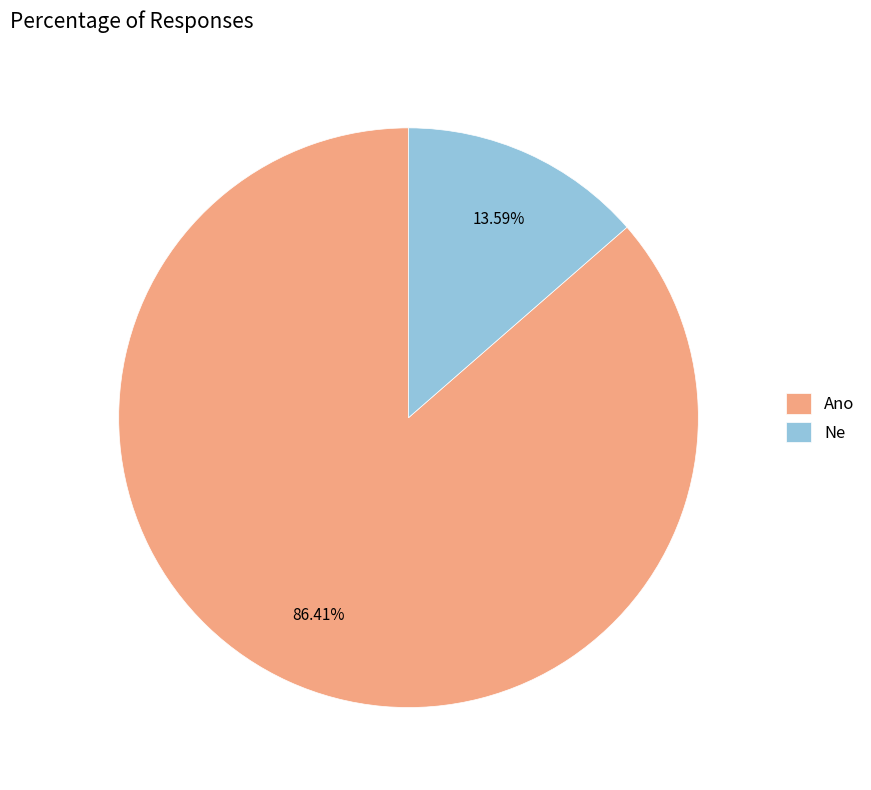

What is the ratio of the value at Ne to the value at Ano?

0.2